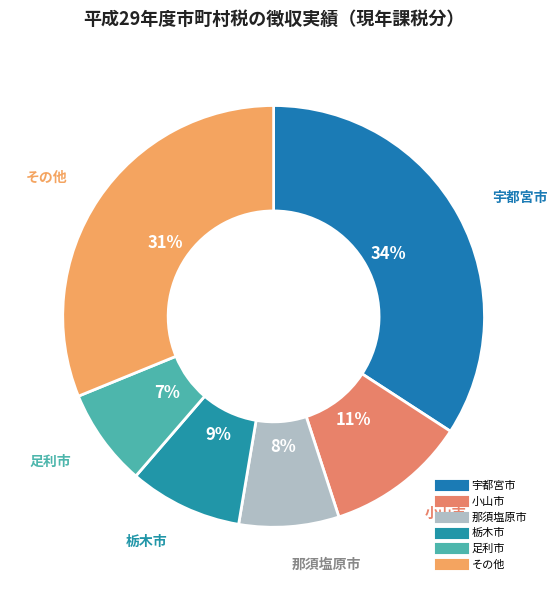

To the nearest percent, what is the difference between the largest and smallest slice percentages?

27%